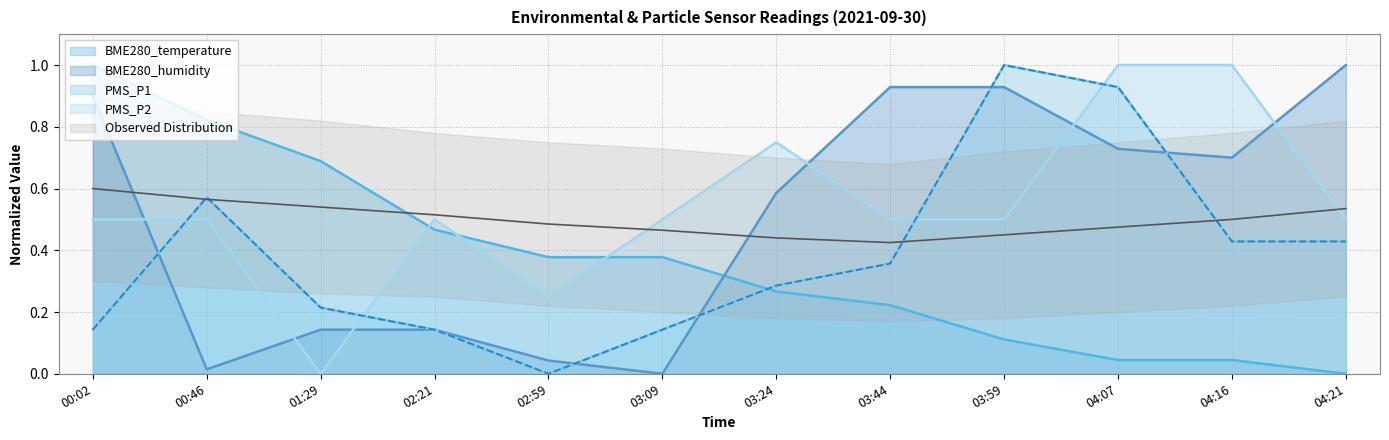

True or false: PMS_P1 has a value of 0.1 at 03:09.

True